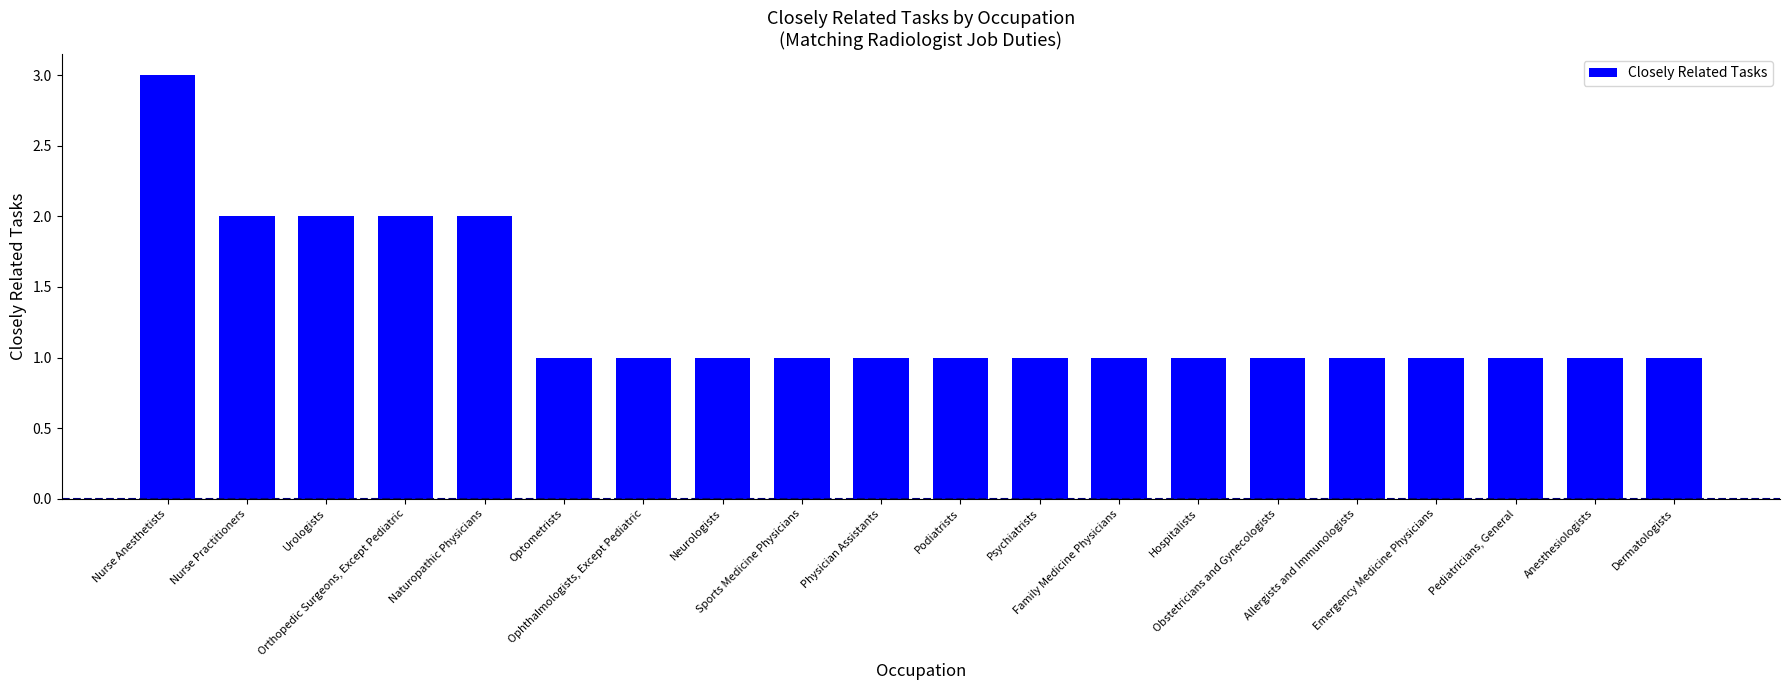

How many bars are there in total?

20